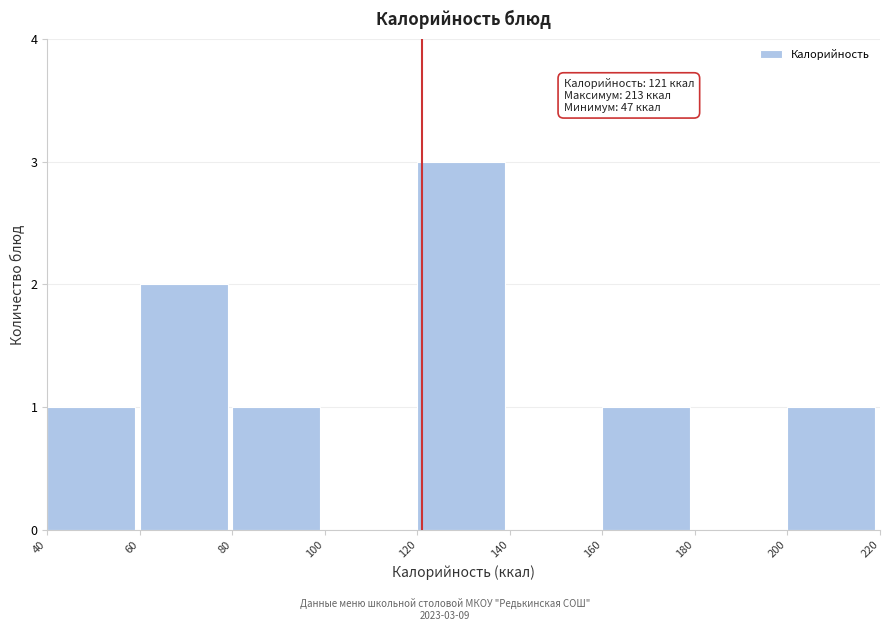

Over which range of the x-axis is the bar tallest?

120 to 140